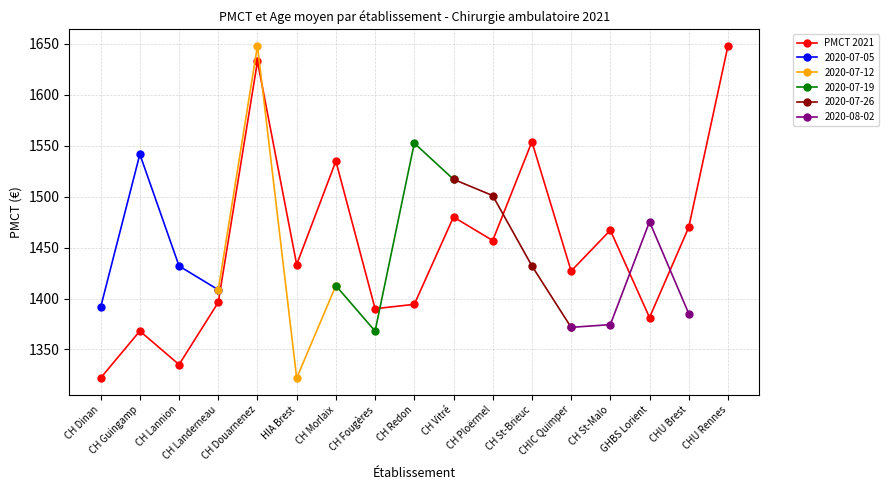

Is this an area chart (filled region under the line)?

No